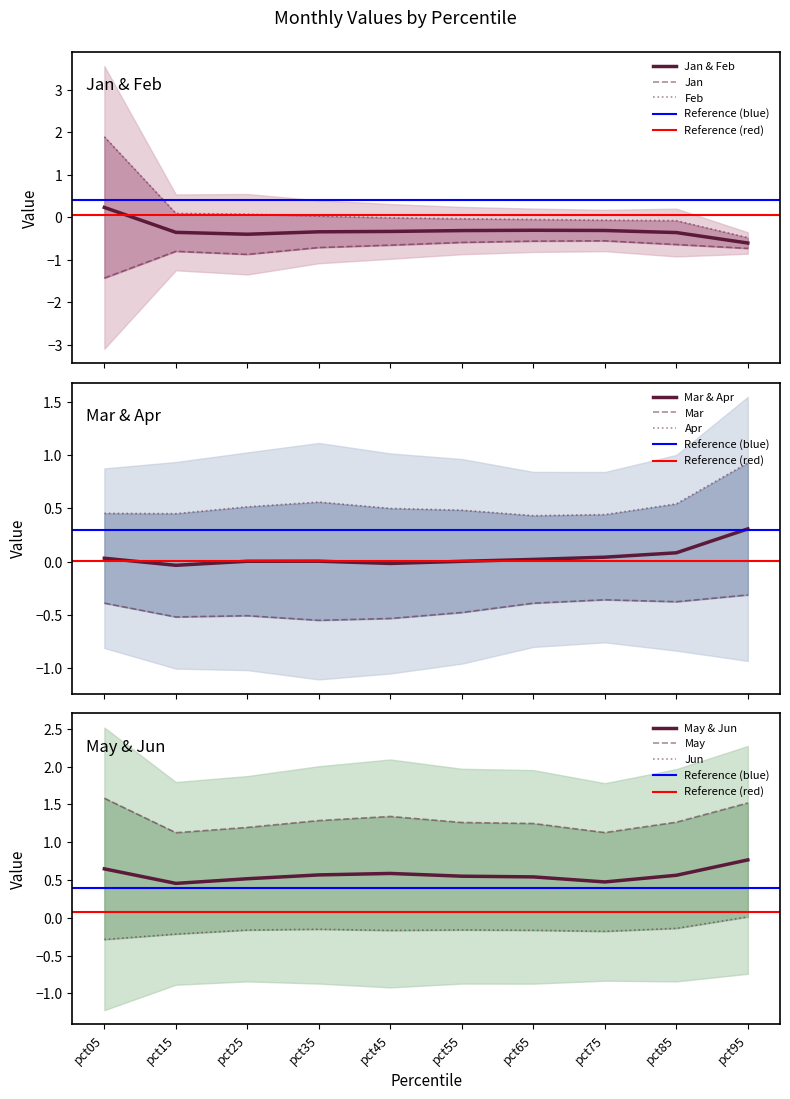

What is the lowest value of the Feb series?

-0.5